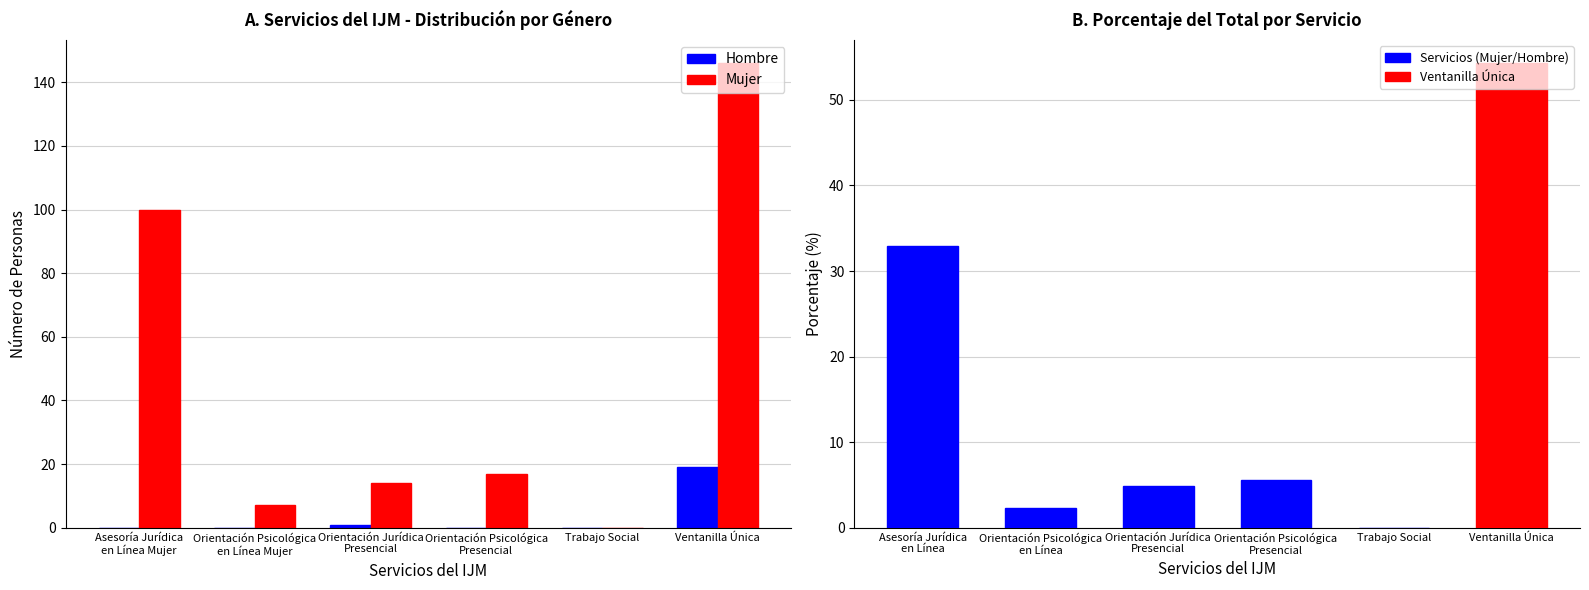

What is the difference between the Hombre values at Orientación Psicológica en Línea Mujer and Ventanilla Única?

19